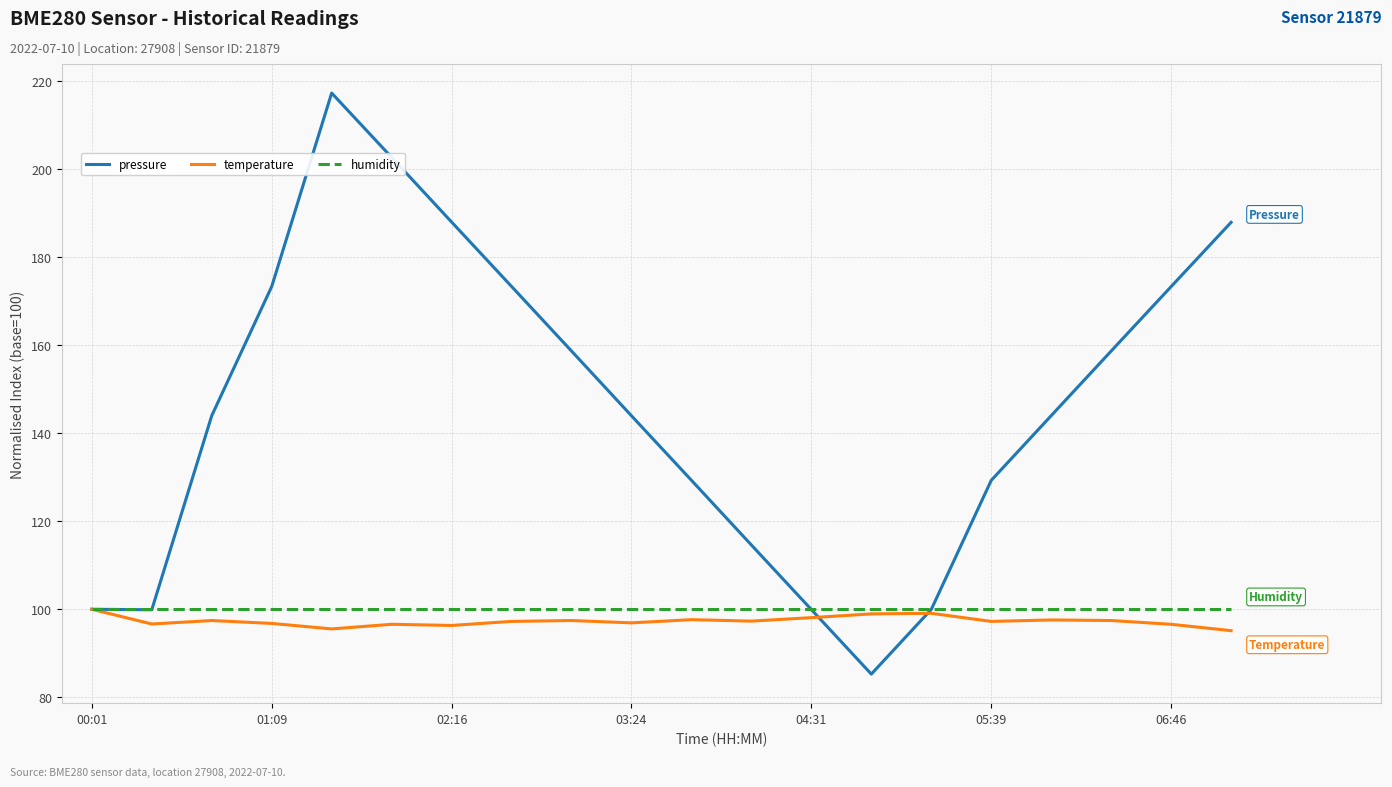

What is the lowest value of the temperature series?

95.1